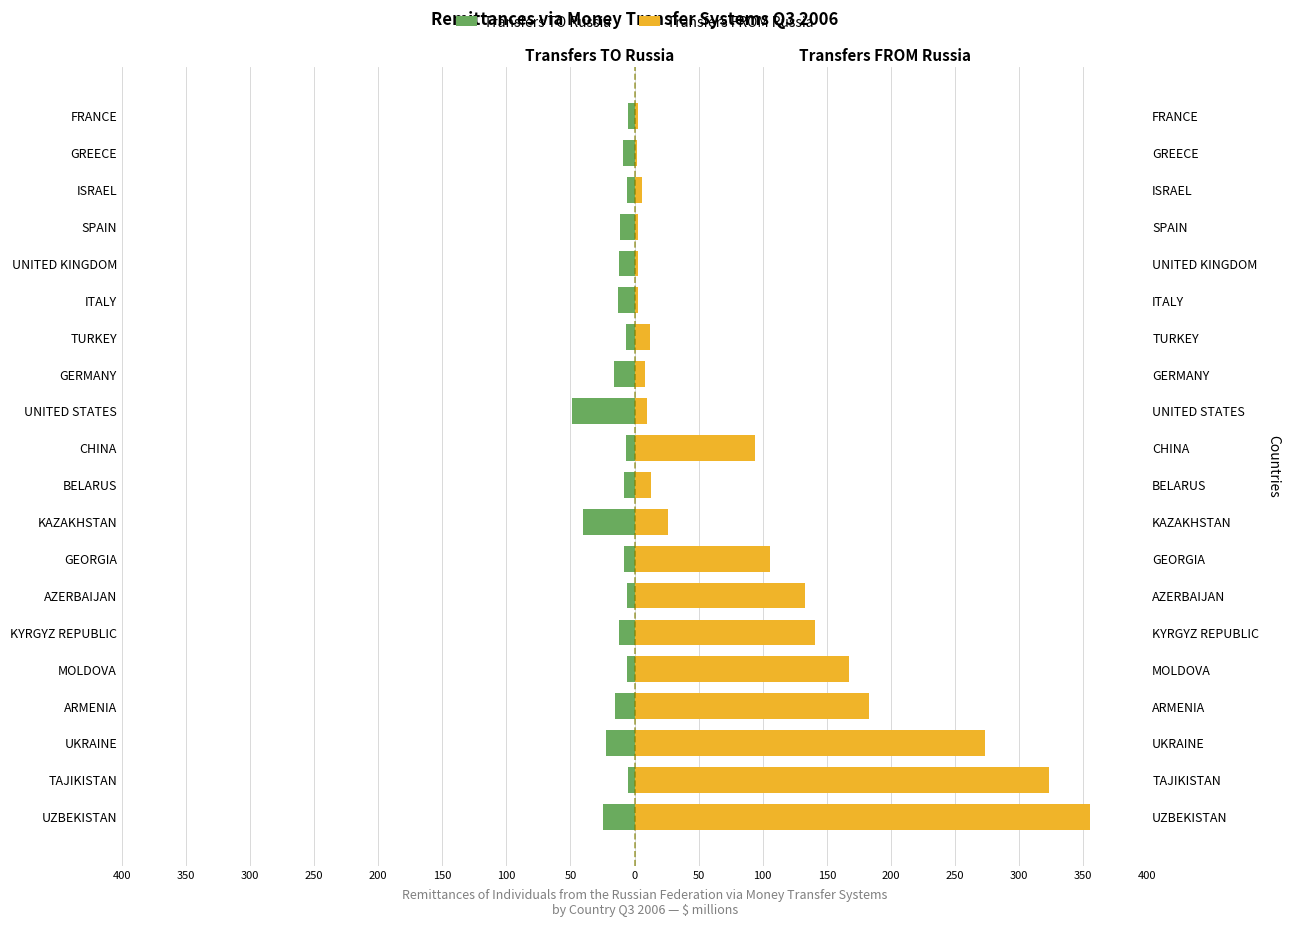

How many groups of bars are there?

20